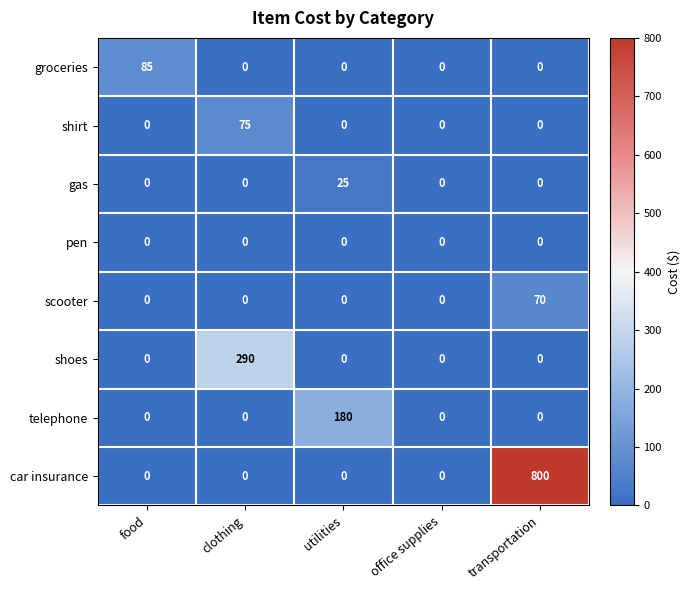

The value of telephone at transportation is 0. True or false?

True